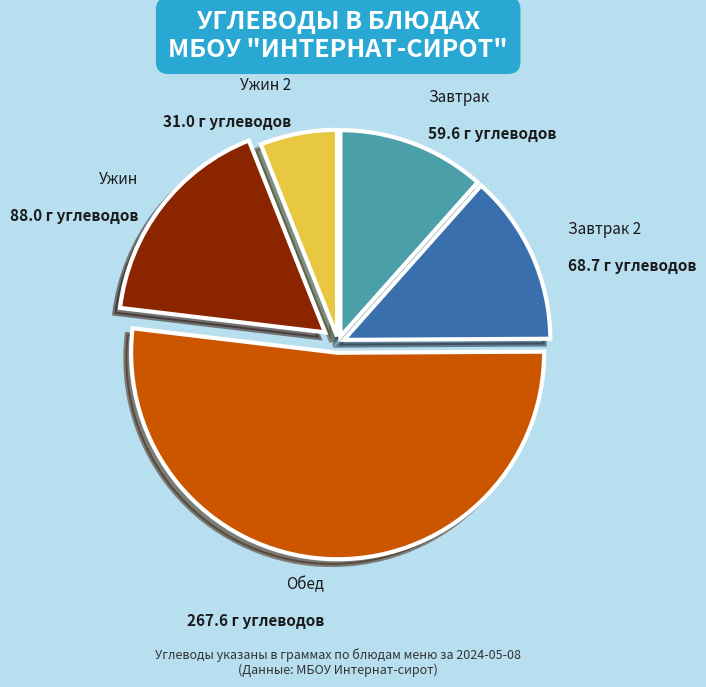

Is there a majority slice in this chart?

Yes